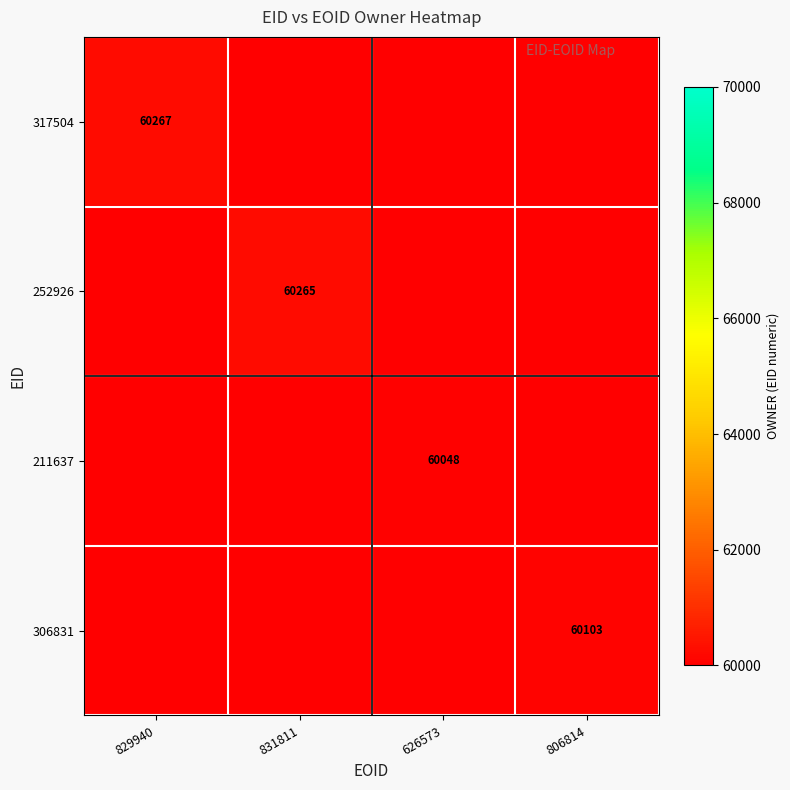

Is it true that 306831 equals 60103 at 806814?

True